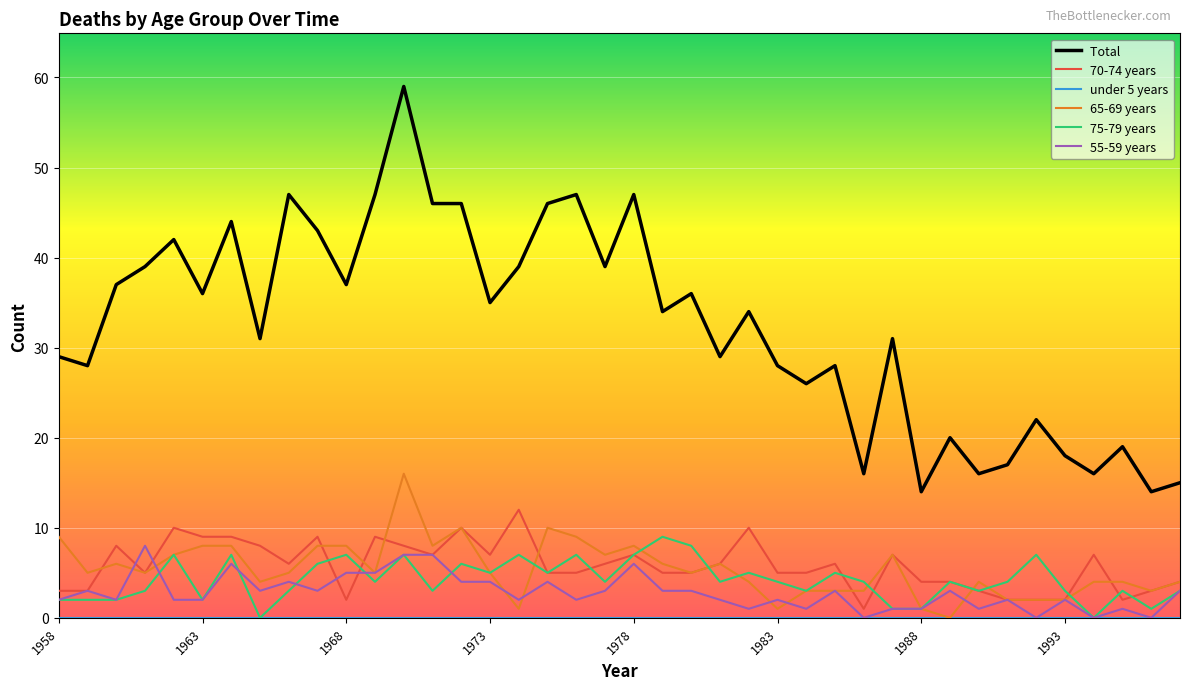

What is the maximum value shown in the chart?

59